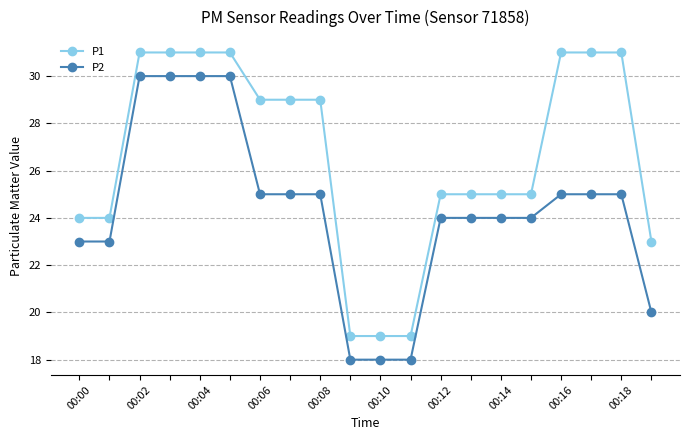

What is the lowest value of the P1 series?

19